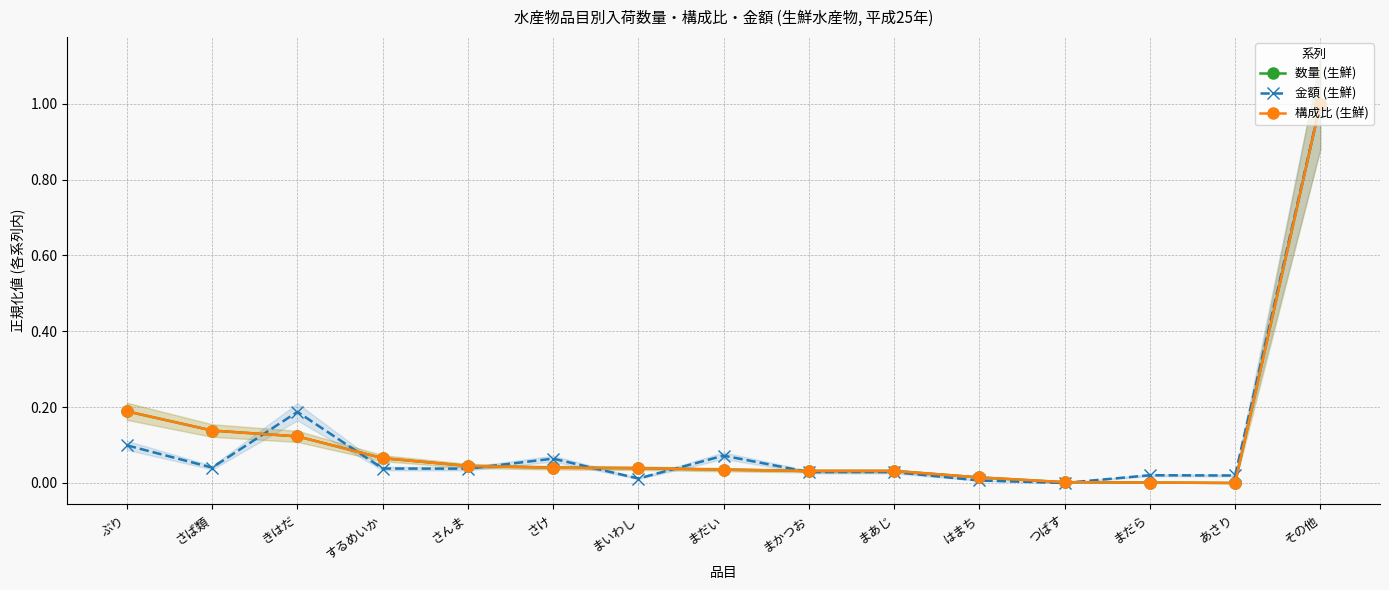

At which label is 金額 (生鮮) closest to 0?

つばす